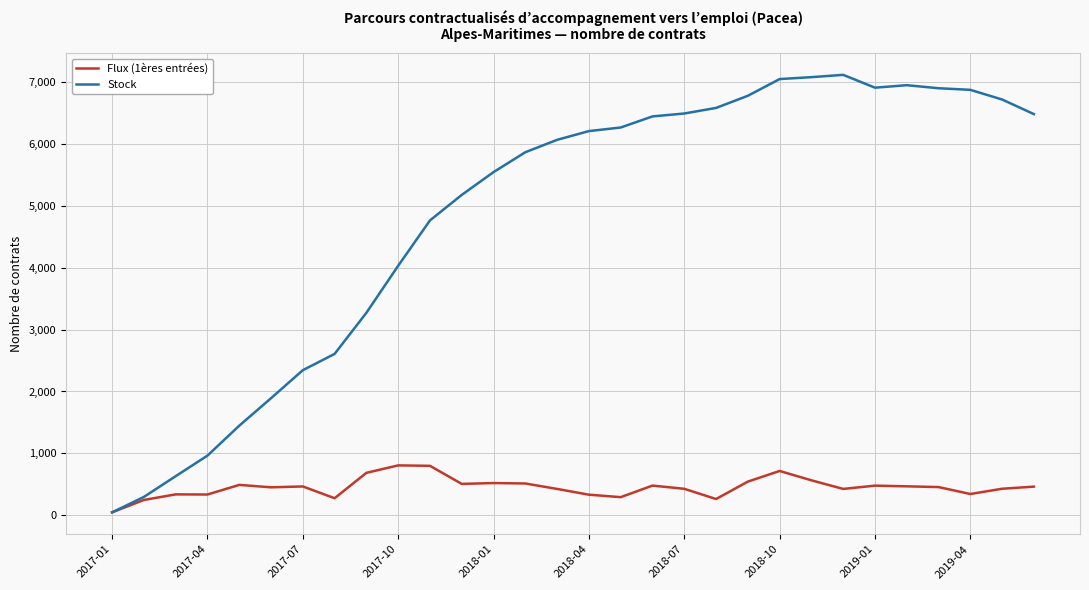

List the series in order of their peak value, highest first.

Stock, Flux (1ères entrées)